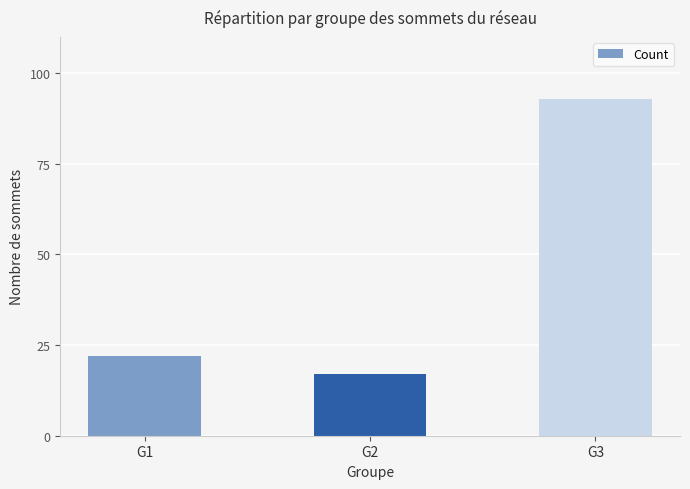

Reading left to right, what are all the values shown in this chart?

22	17	93